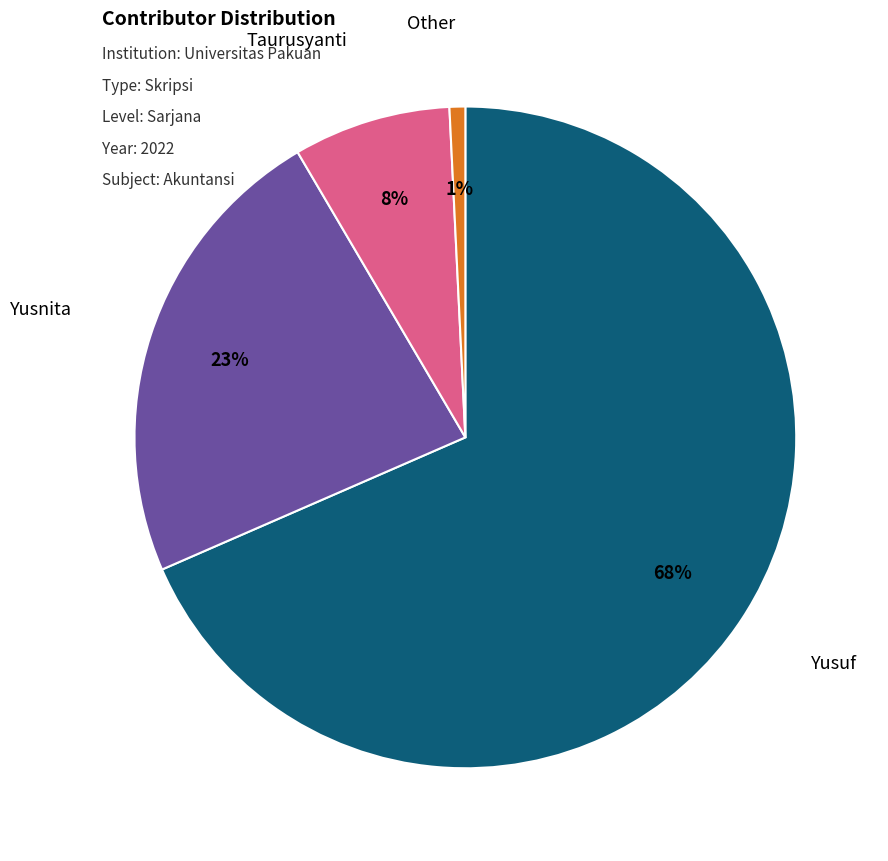

To the nearest percent, what is the average slice percentage?

25%